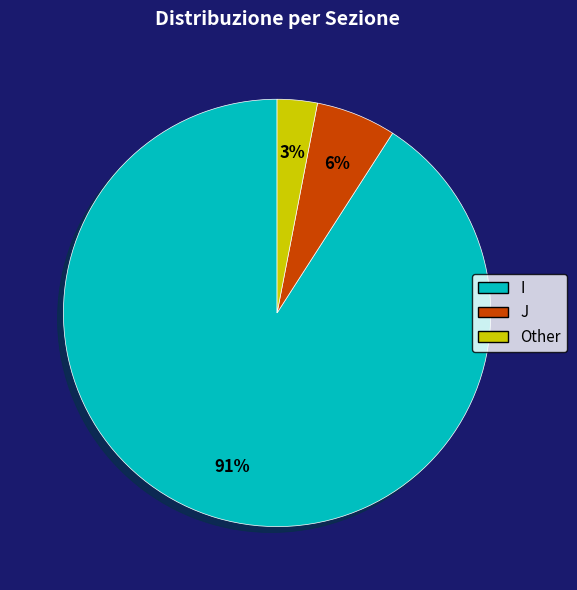

Which category has the smallest portion of the pie?

Other